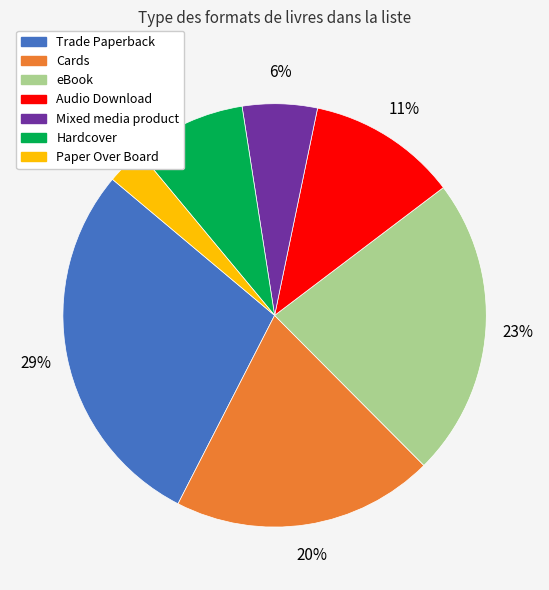

To the nearest percent, what is the average slice percentage?

14%